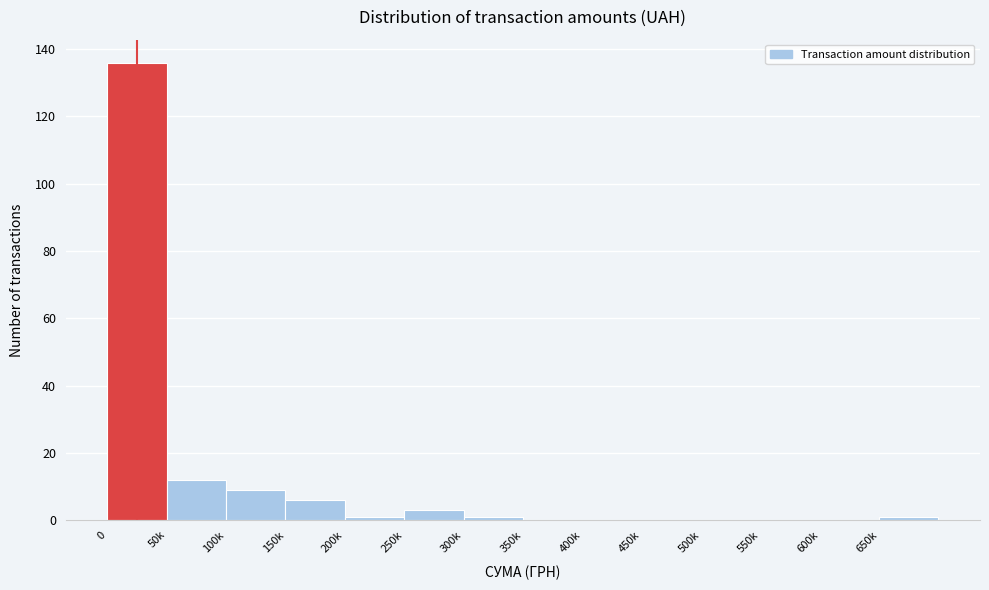

Reading right to left, extract all data points from this chart.

650k=1	600k=0	550k=0	500k=0	450k=0	400k=0	350k=0	300k=1	250k=3	200k=1	150k=6	100k=9	50k=12	0=136